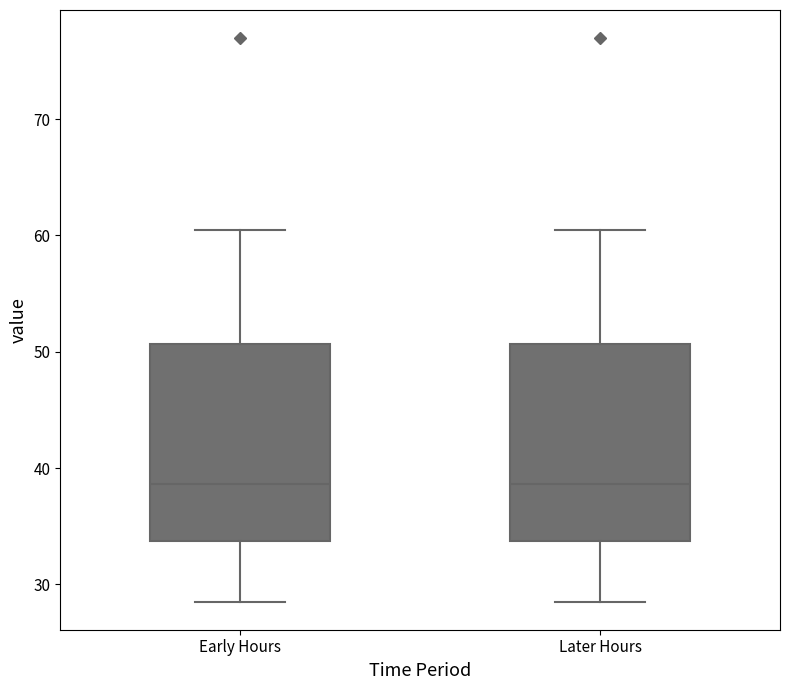

Reading left to right, read every box against the y-axis: the position of its median line, the range the box covers, and the ends of its whiskers. The values are not printed on the chart, so give them approximately, as read against the axis.

Early Hours: median 39, box 34 to 51, whiskers 29 to 60
Later Hours: median 39, box 34 to 51, whiskers 29 to 60